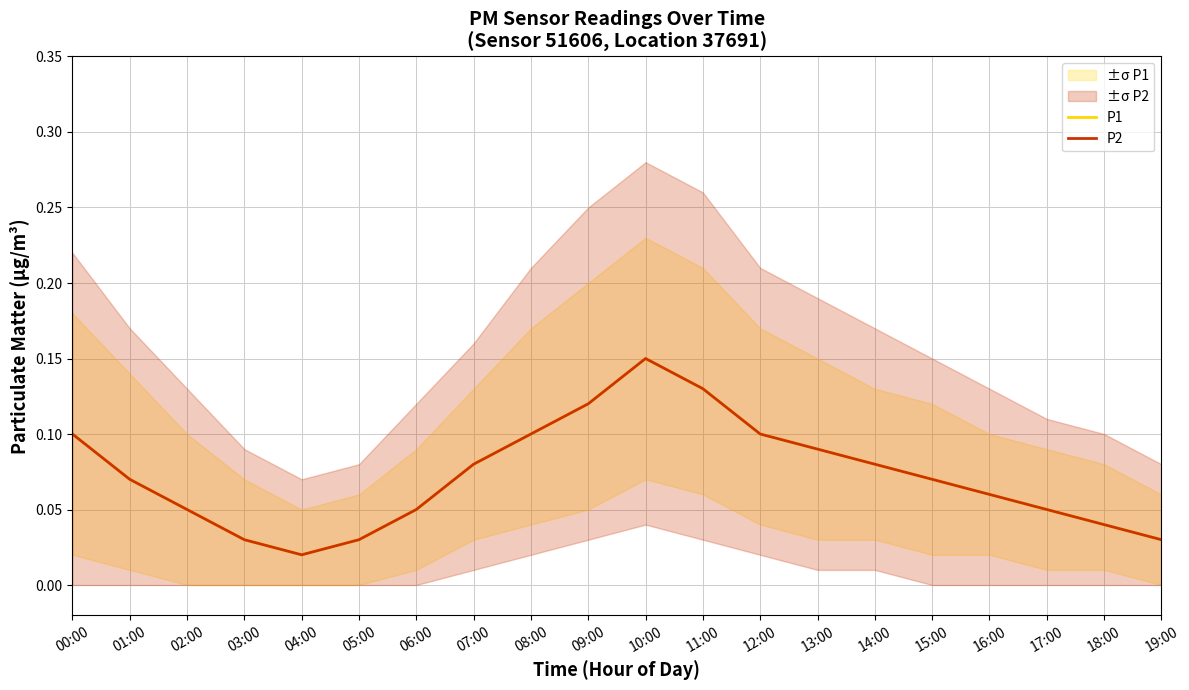

Does the chart display data point markers on the line(s)?

No